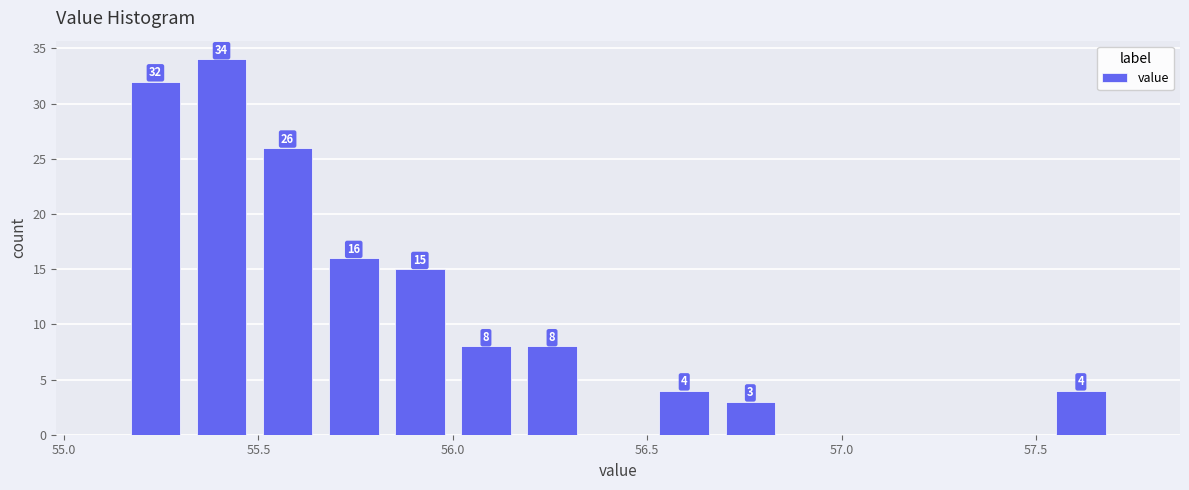

Read against the x-axis, roughly where is the centre of the tallest bar?

55.40